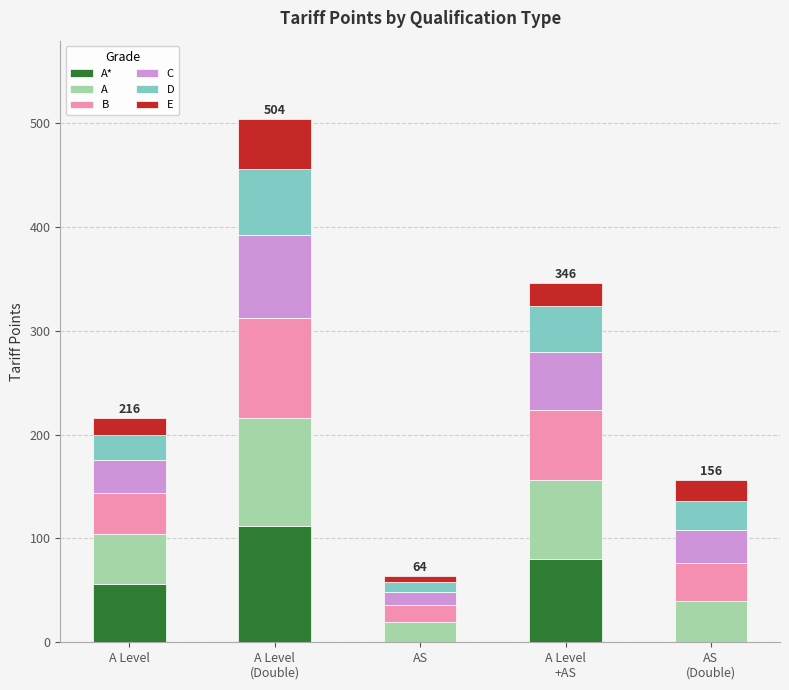

What are all the series names shown in the legend?

A*, A, B, C, D, E